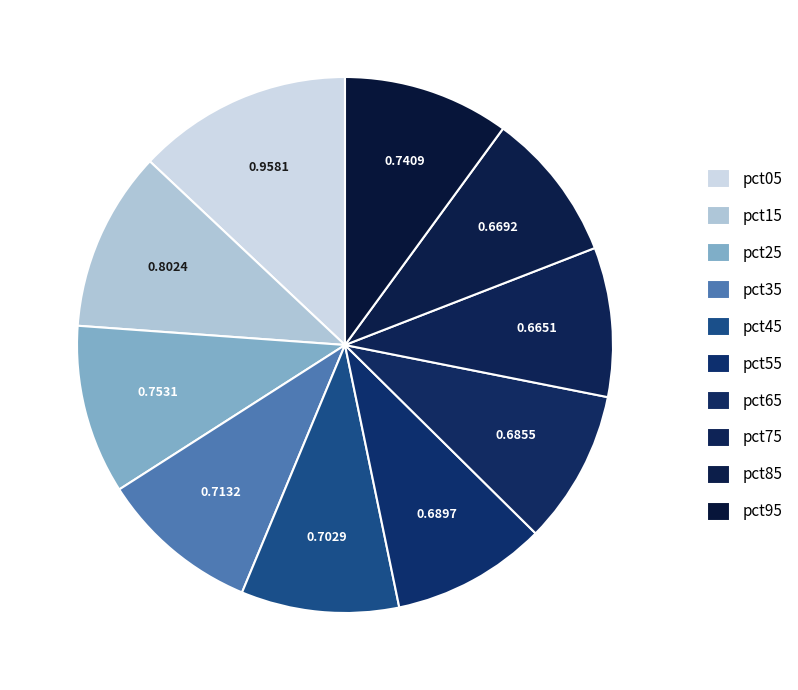

How many slices are in this pie chart?

10